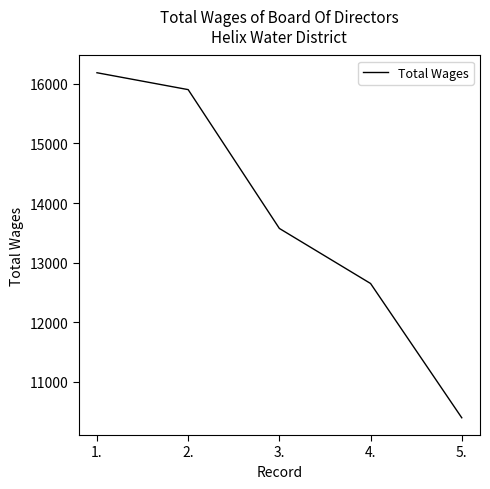

What position from the right is 1.?

5